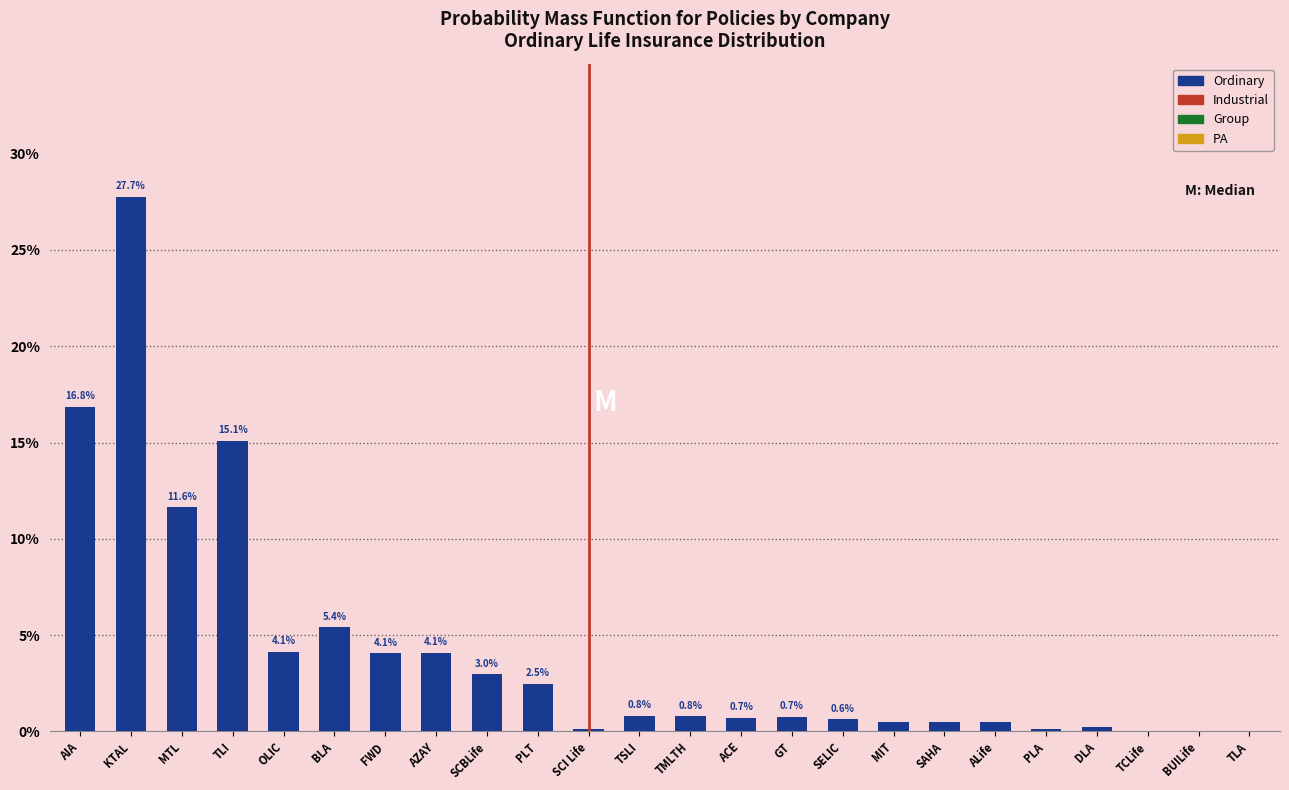

At which label is the value closest to 13?

MTL